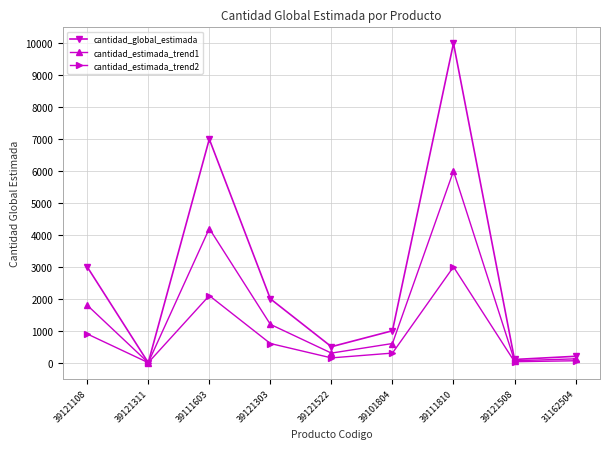

At which category is the sum across all series the highest?

39111810